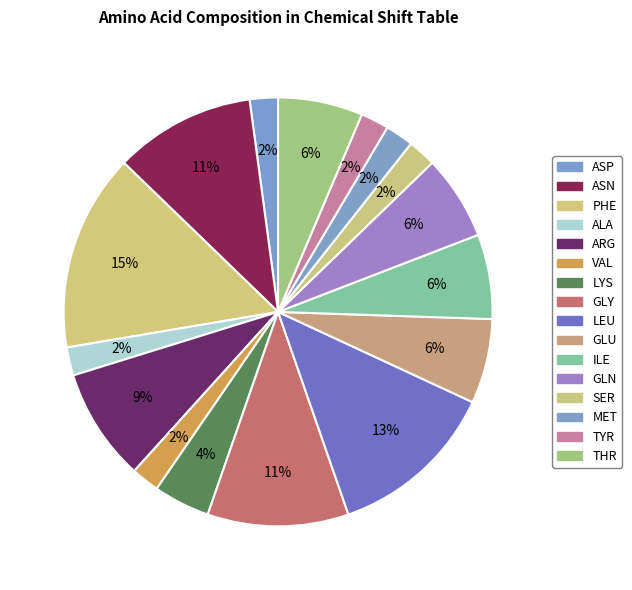

Combined, what portion of the pie is ALA and ASP?

4.3%